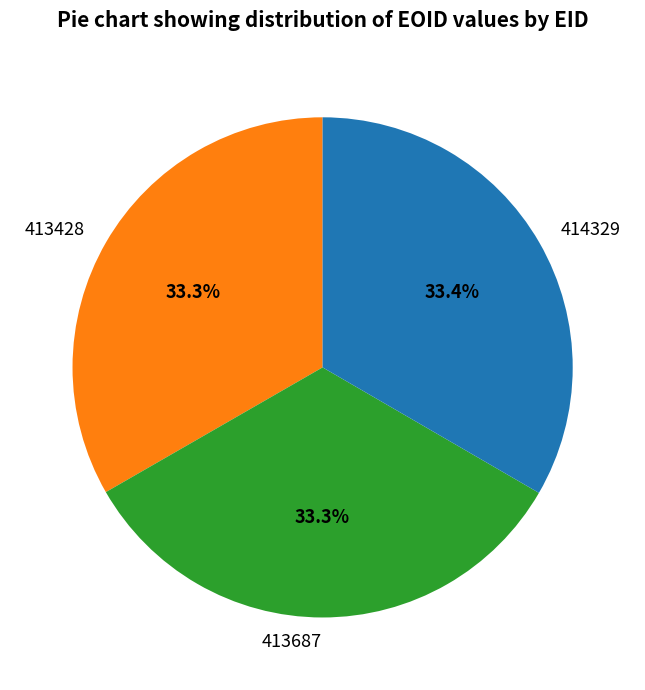

What is the ratio of the value at 413428 to the value at 414329?

1.0